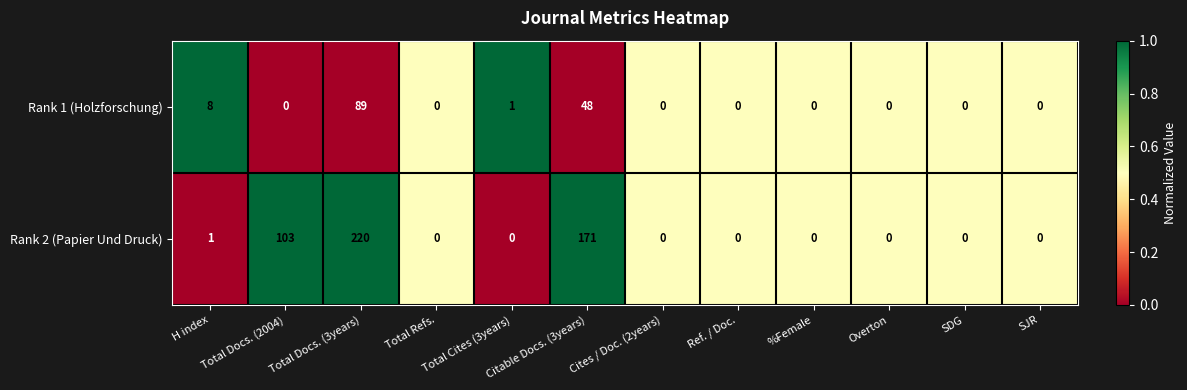

The value of Rank 1 (Holzforschung) at Ref. / Doc. is 40. True or false?

False